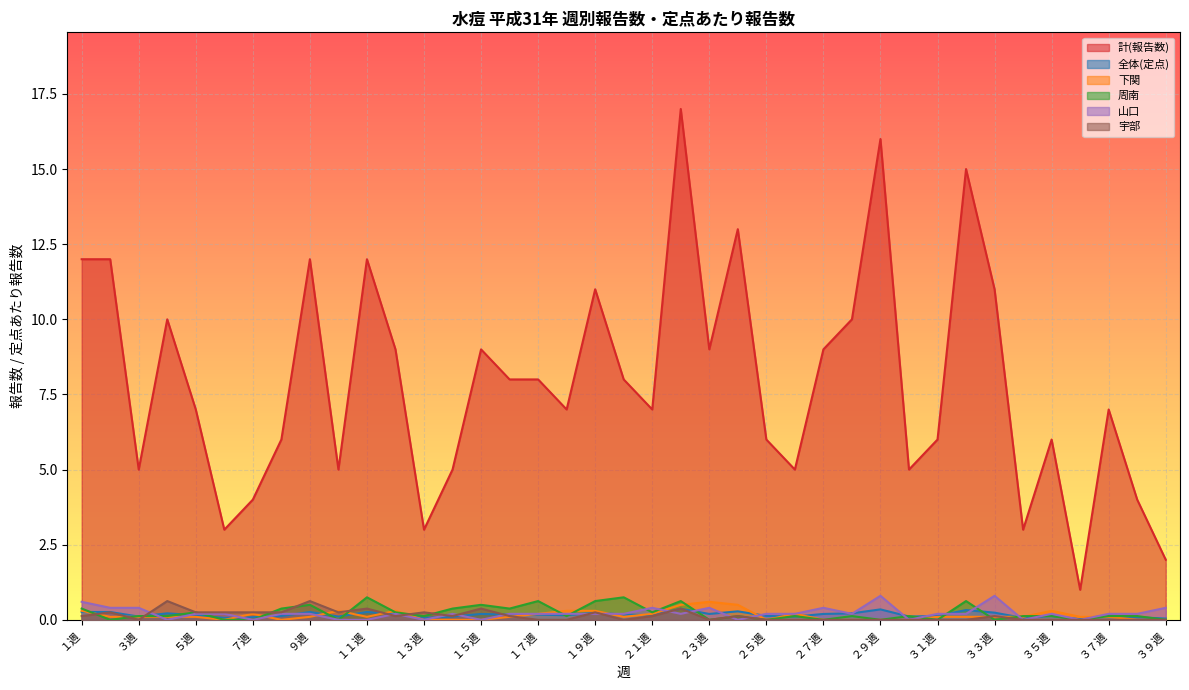

What is the difference between the second highest and minimum values in the 計(報告数) series?

15.0